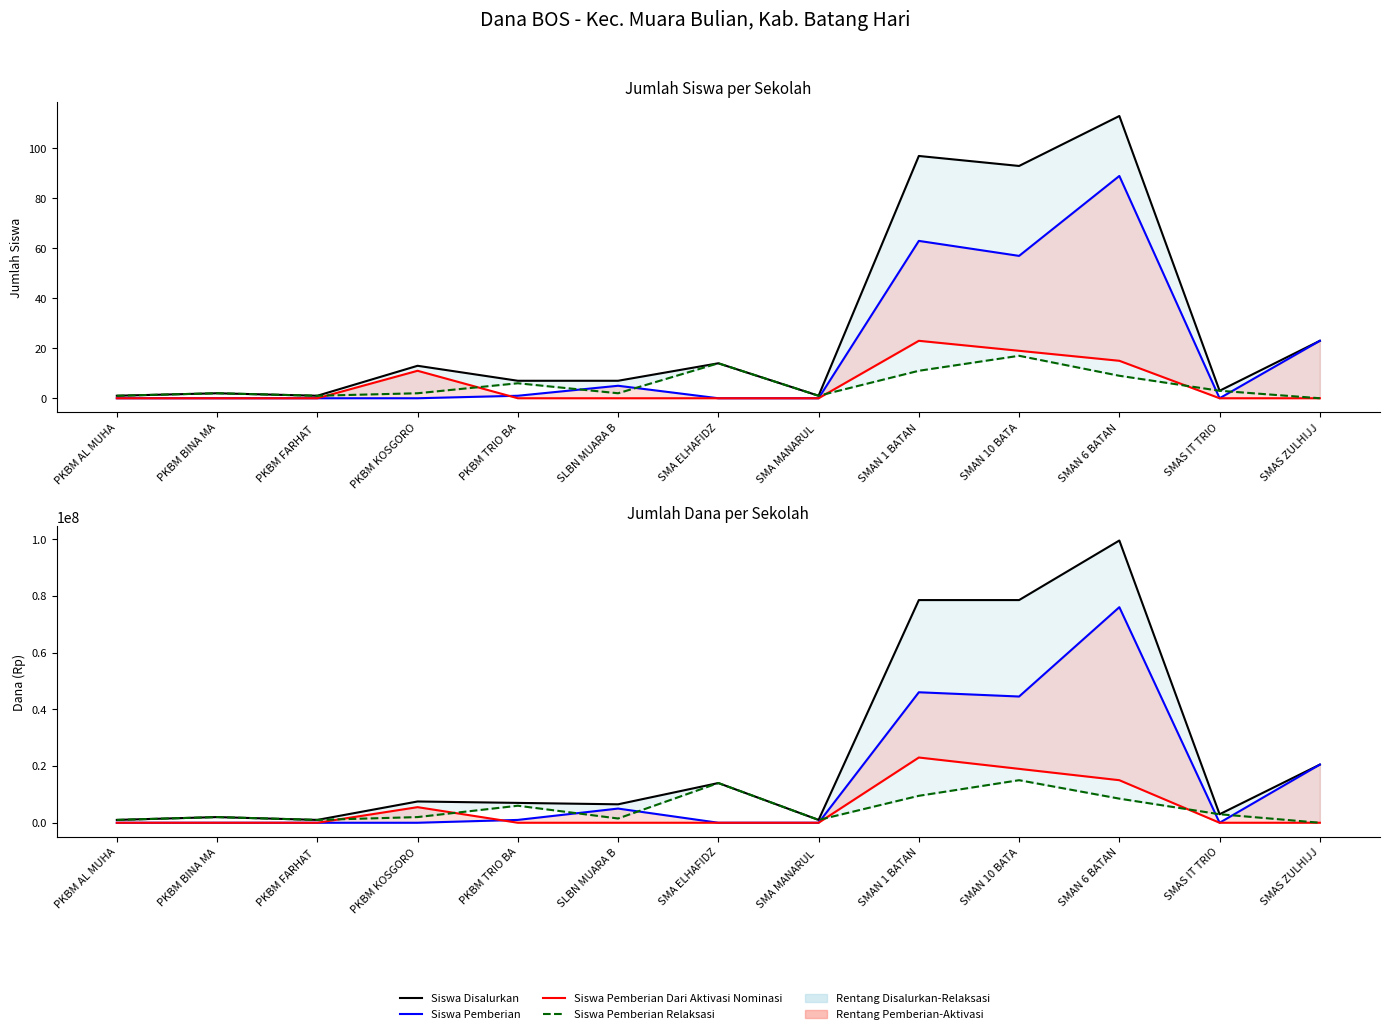

Between PKBM AL MUHA and SMAN 10 BATA, which series saw the biggest shift?

Siswa Disalurkan